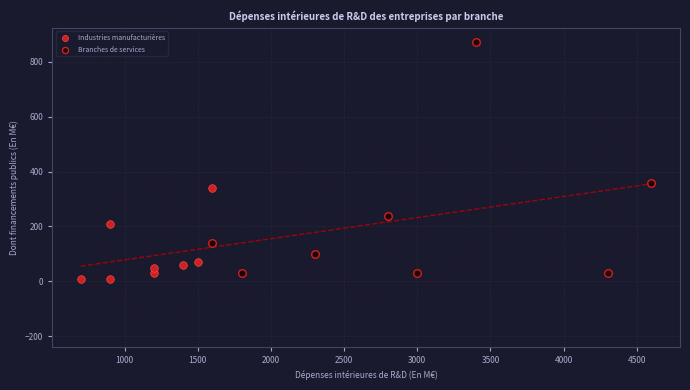

Which series contains the highest Y value?

Branches de services